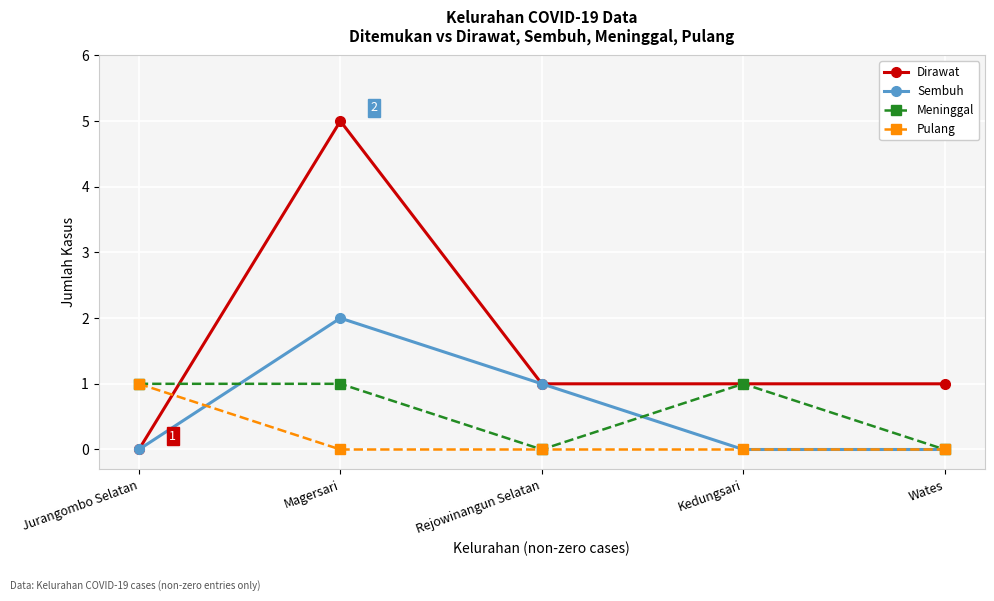

Rank the series at Magersari from highest to lowest value.

Dirawat, Sembuh, Meninggal, Pulang